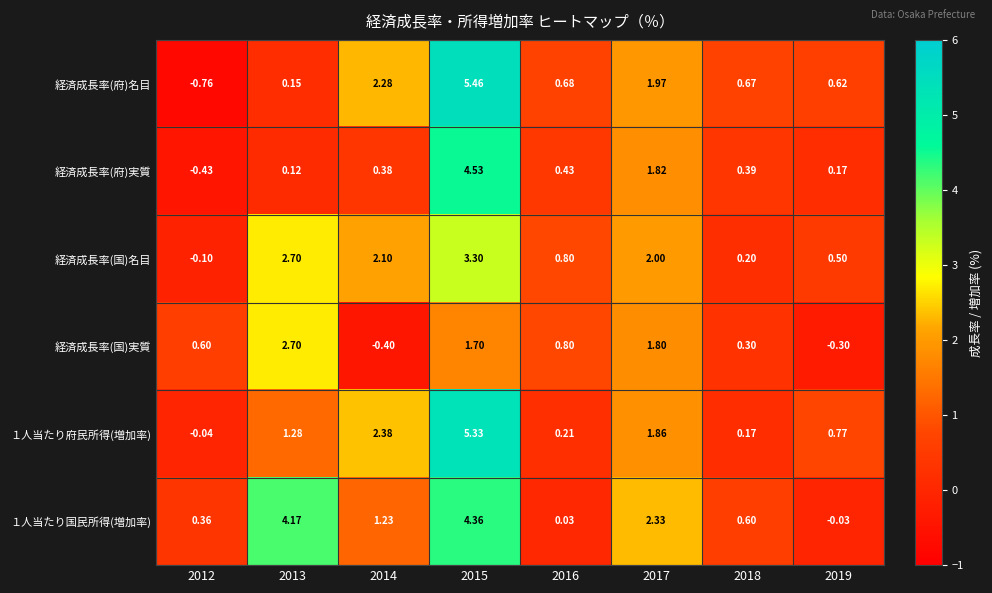

Is the value of 経済成長率(府)名目 at 2015 greater than the value of 経済成長率(国)実質 at 2012?

Yes